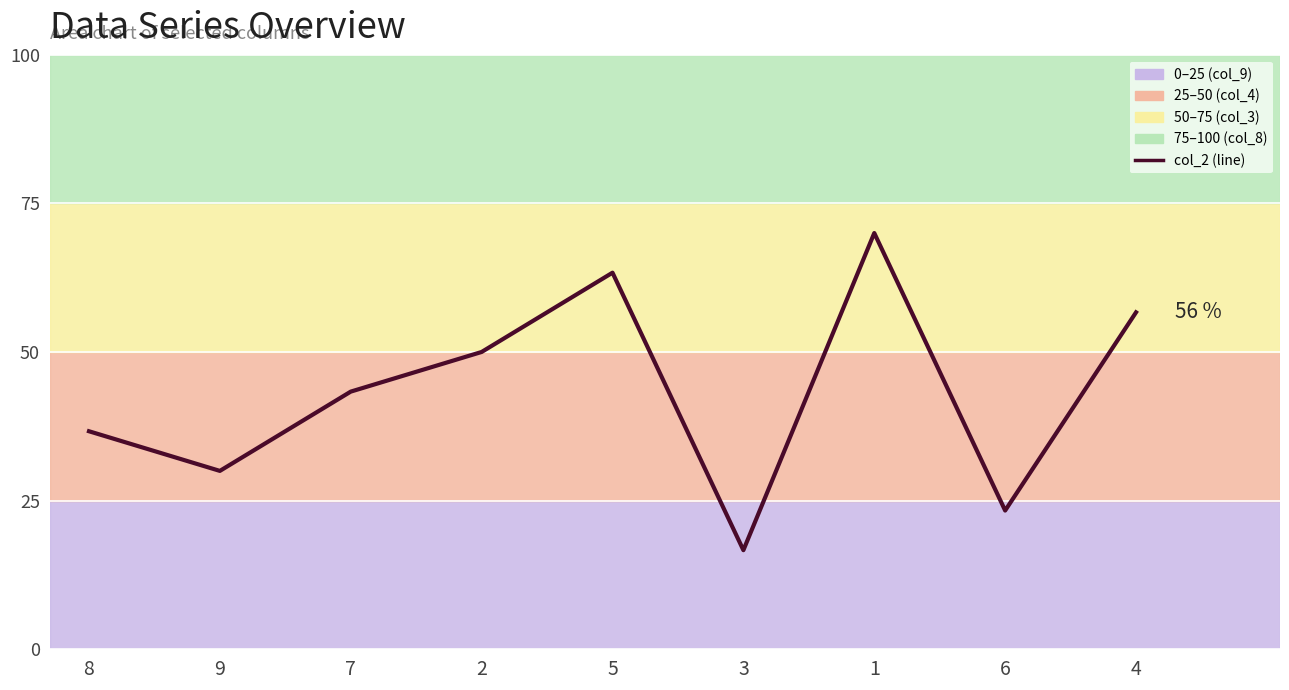

How many categories are shown in the chart?

9